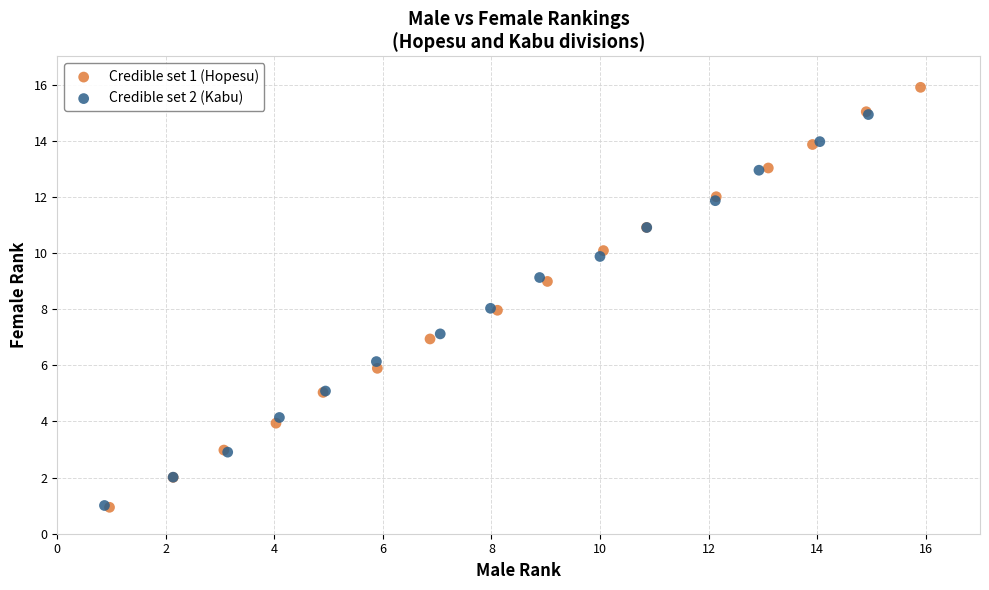

Which series has the widest spread of Y values?

Credible set 1 (Hopesu)